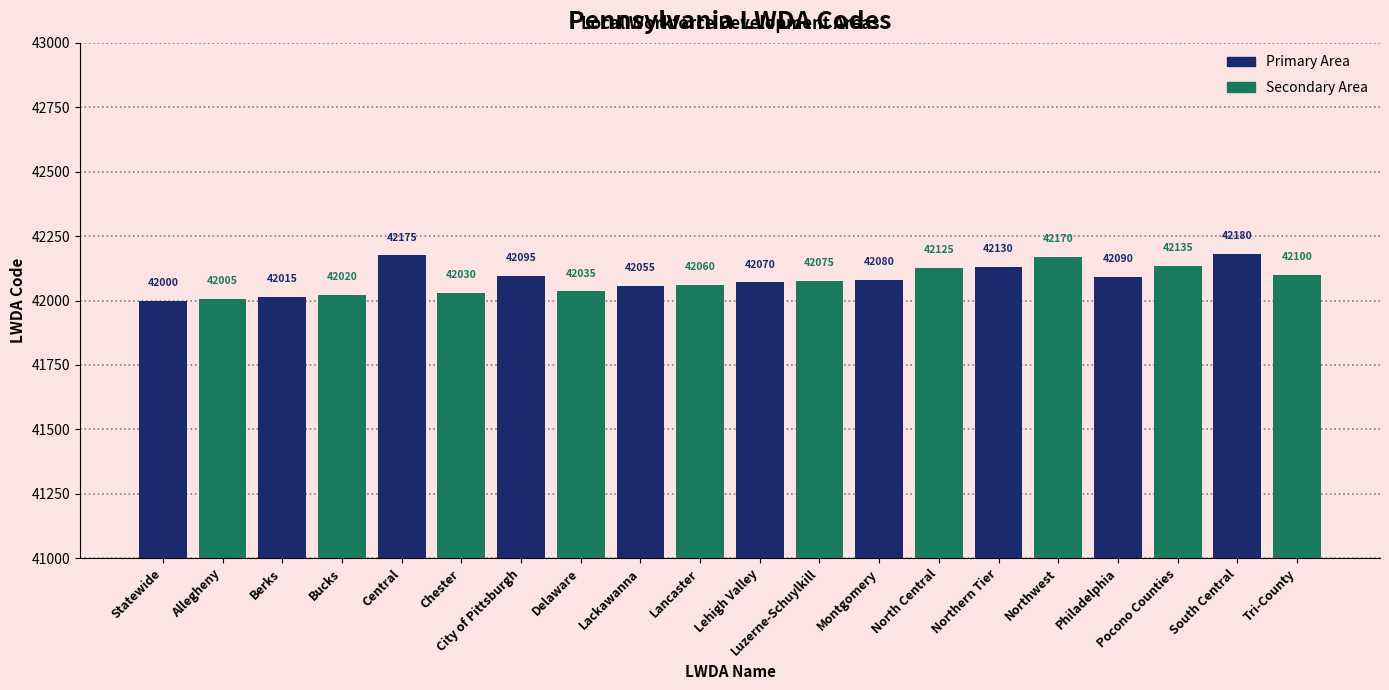

The value of Primary Area at City of Pittsburgh is 42095. True or false?

True